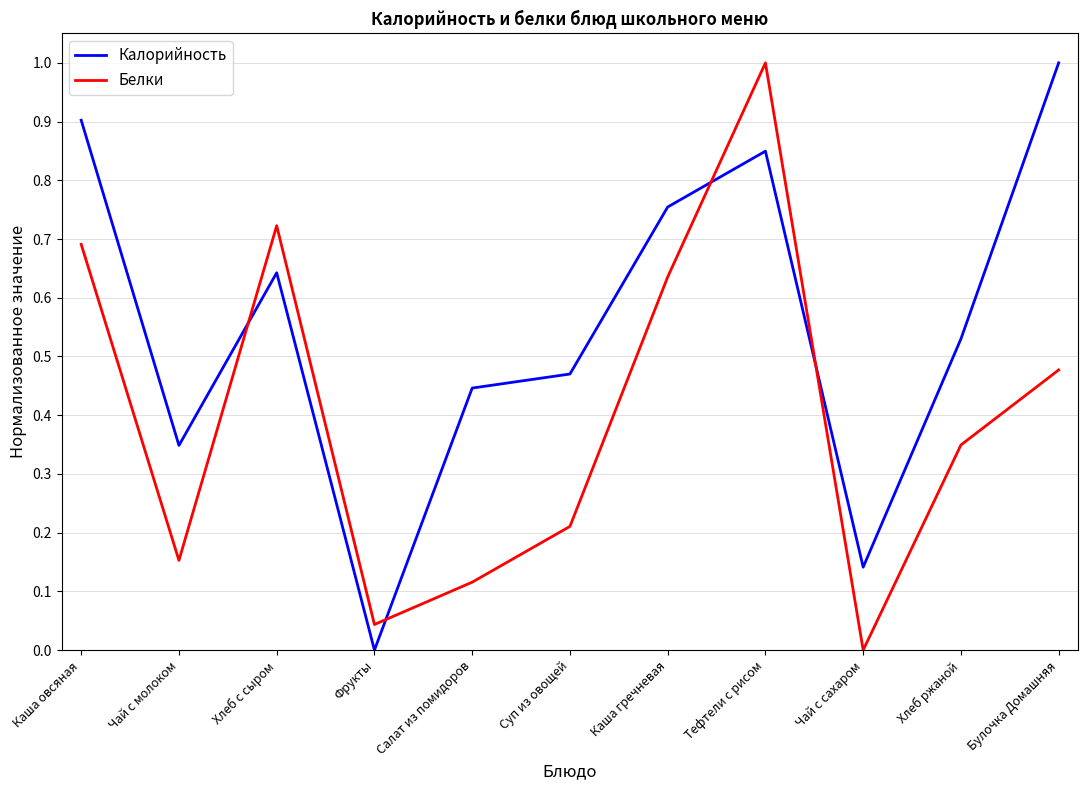

Which category has the lowest value in the Белки series?

Чай с сахаром